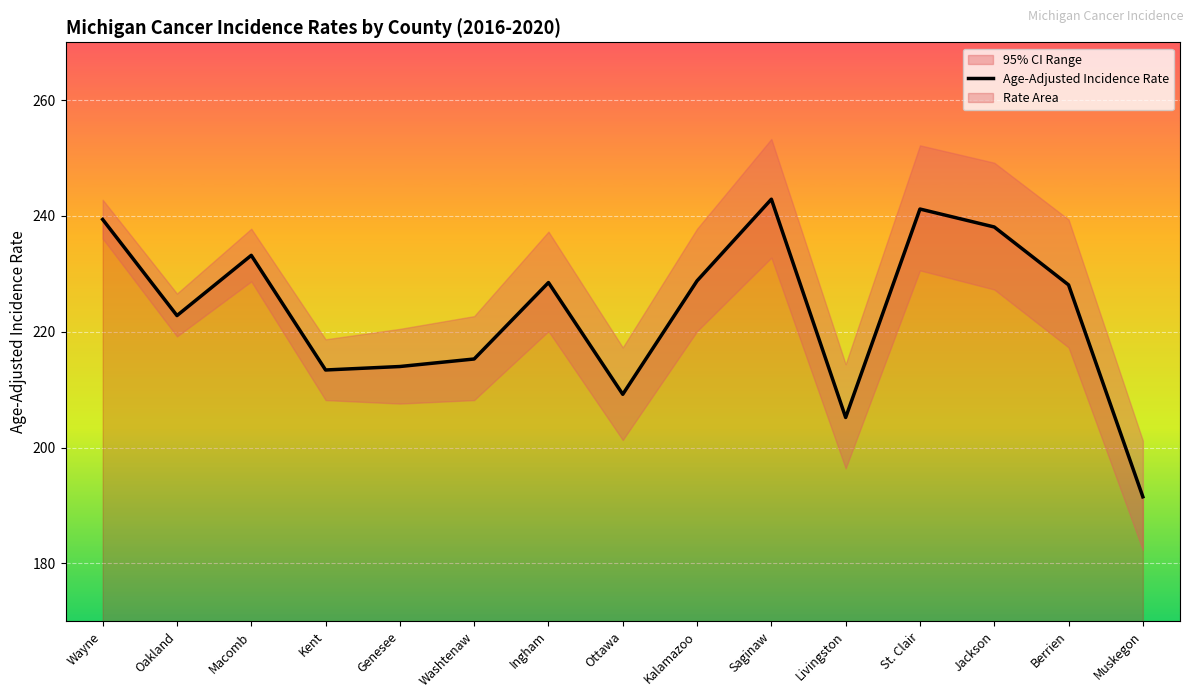

Rank the categories by value from highest to lowest.

Saginaw, St. Clair, Wayne, Jackson, Macomb, Kalamazoo, Ingham, Berrien, Oakland, Washtenaw, Genesee, Kent, Ottawa, Livingston, Muskegon